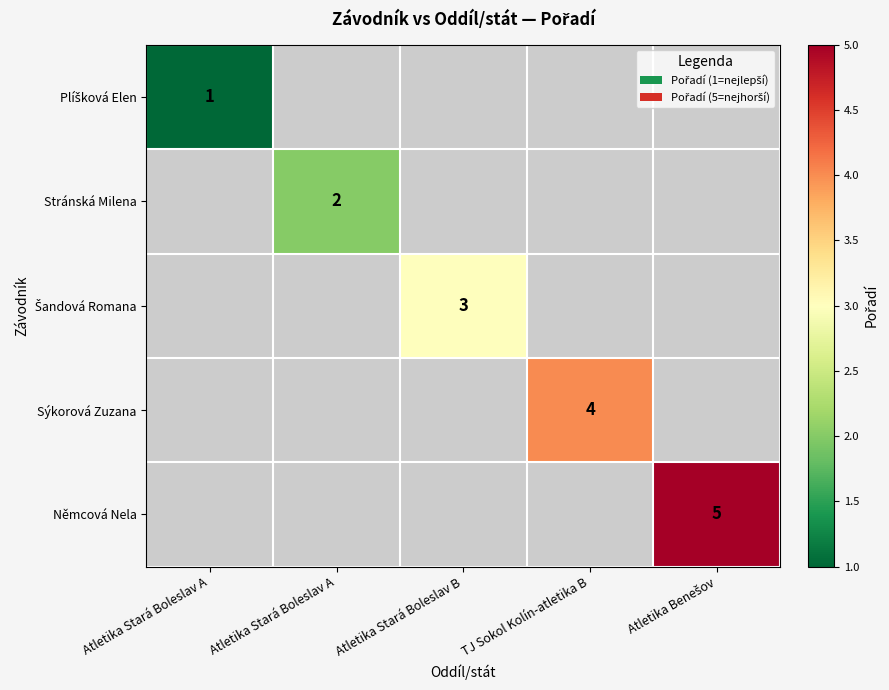

What is the approximate value of Šandová Romana at Atletika Stará Boleslav B?

3.0